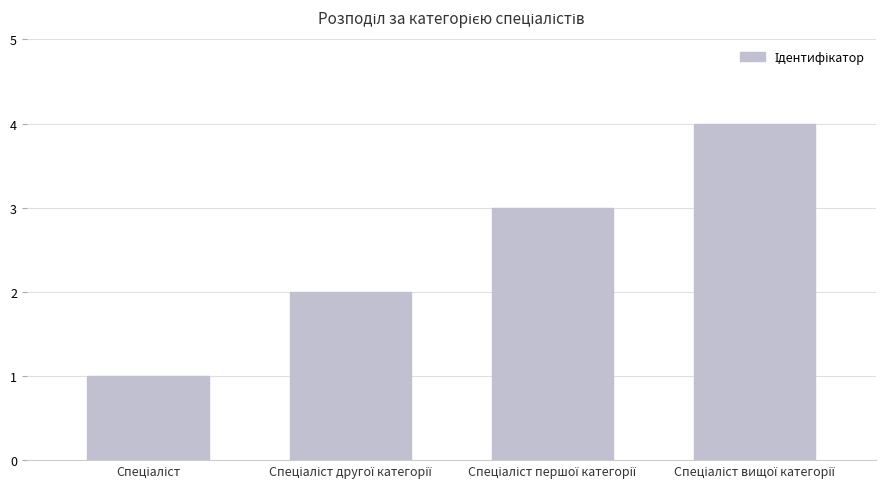

How many distinct data groups are displayed?

1